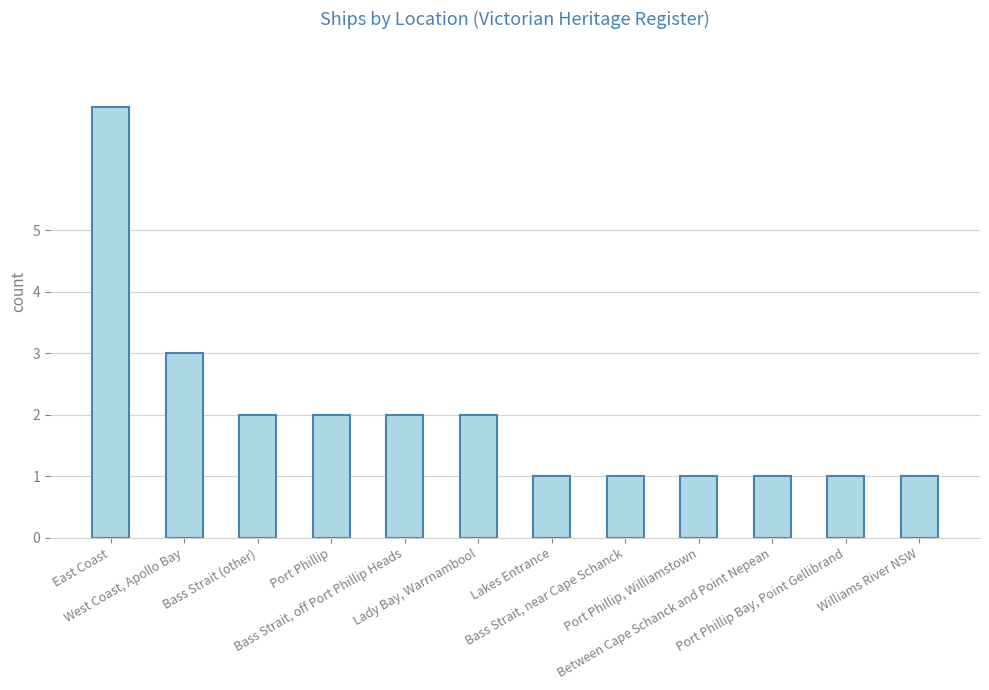

What is the change in value from West Coast, Apollo Bay to Bass Strait (other)?

-1